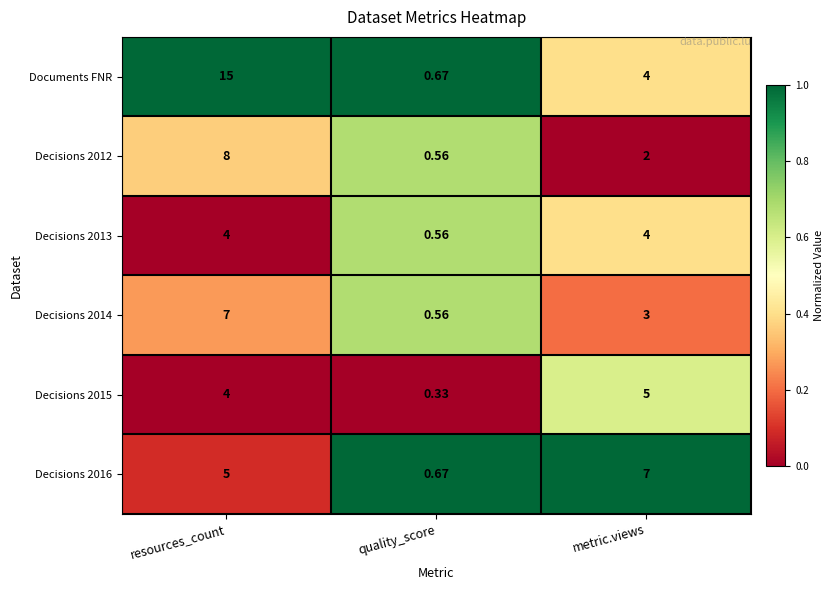

At which label is Decisions 2012 closest to 4?

metric.views